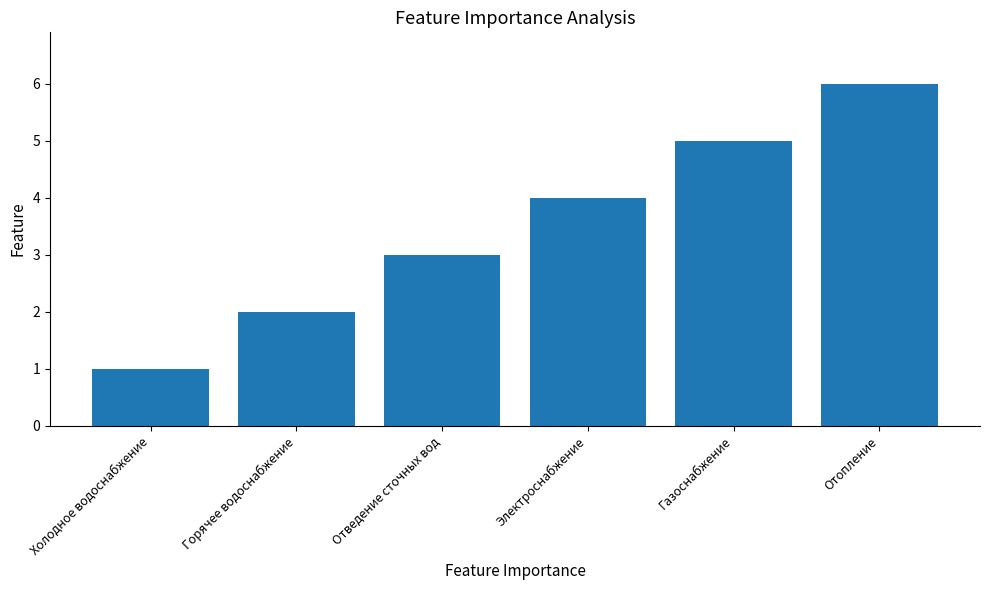

Rank the categories by value from lowest to highest.

Холодное водоснабжение, Горячее водоснабжение, Отведение сточных вод, Электроснабжение, Газоснабжение, Отопление